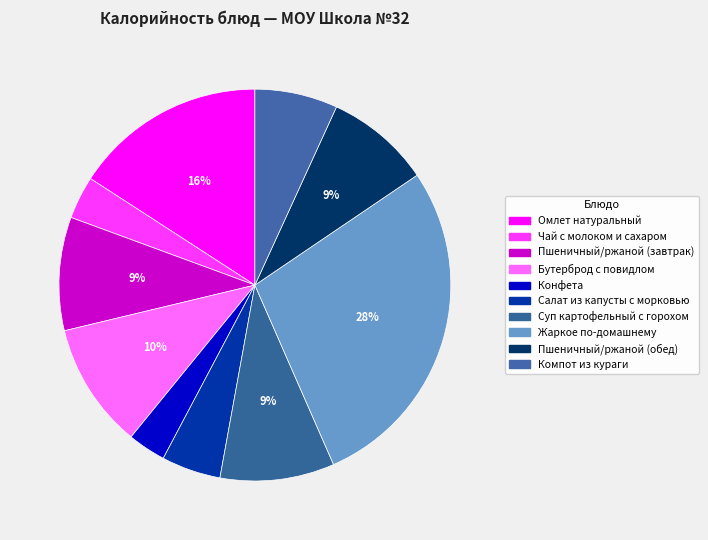

How many segments does this pie chart have?

10